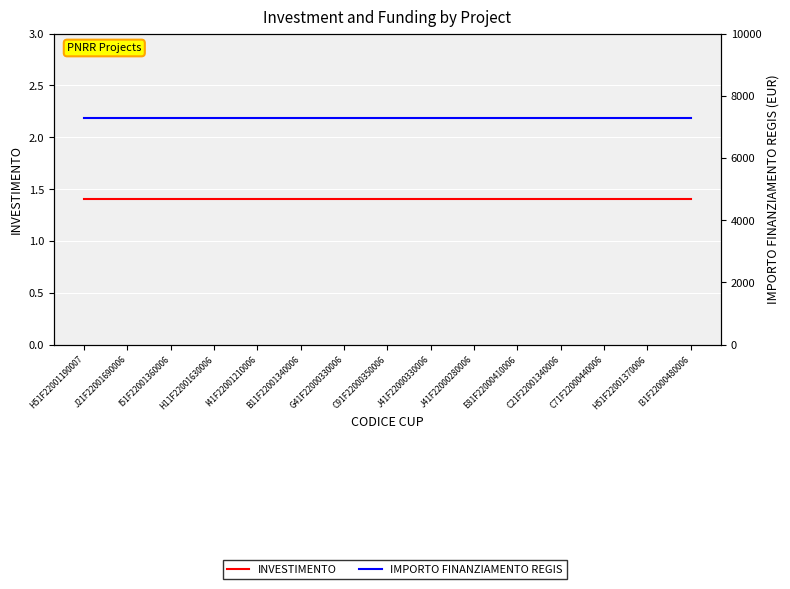

Is the value of INVESTIMENTO at B11F22001340006 greater than the value of IMPORTO FINANZIAMENTO REGIS at I51F22001360006?

No